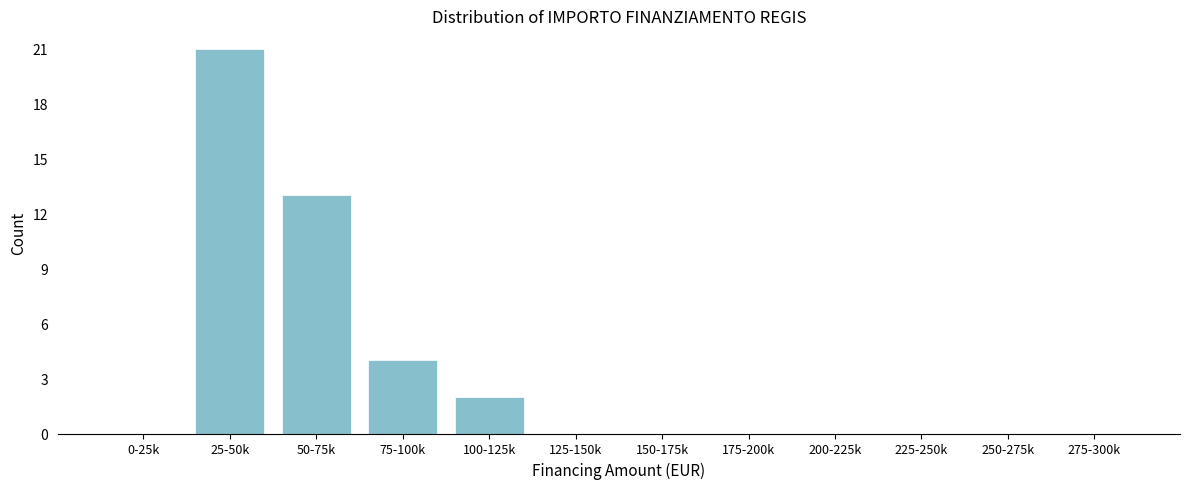

Reading left to right, extract all data points from this chart.

0-25k=0	25-50k=21	50-75k=13	75-100k=4	100-125k=2	125-150k=0	150-175k=0	175-200k=0	200-225k=0	225-250k=0	250-275k=0	275-300k=0